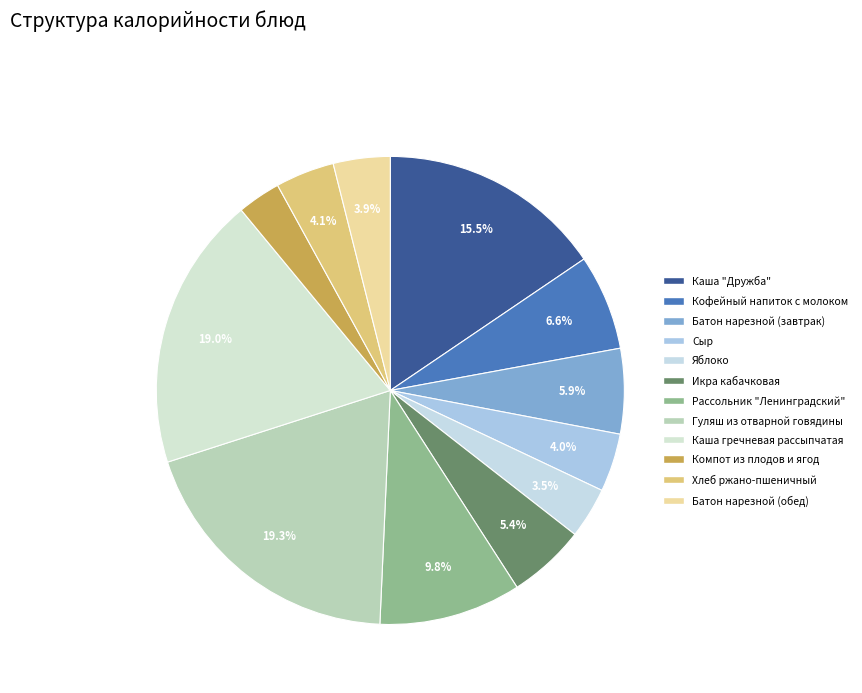

What is the smallest slice in the pie chart?

Компот из плодов и ягод